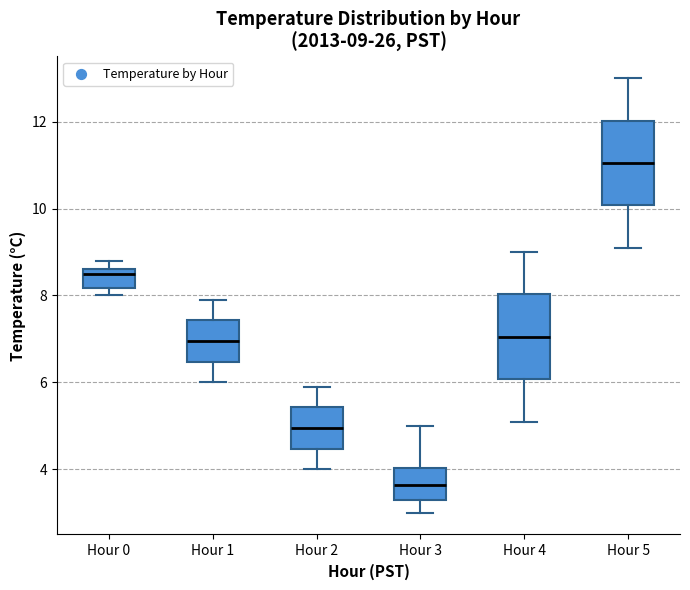

Which box's median line is the lowest?

Hour 3